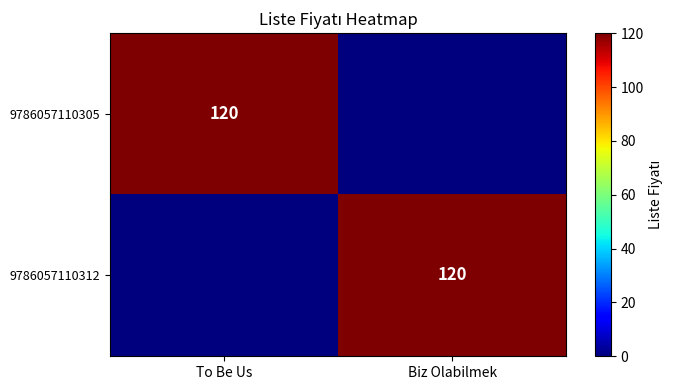

True or false: 9786057110305 has a value of 120 at To Be Us.

True